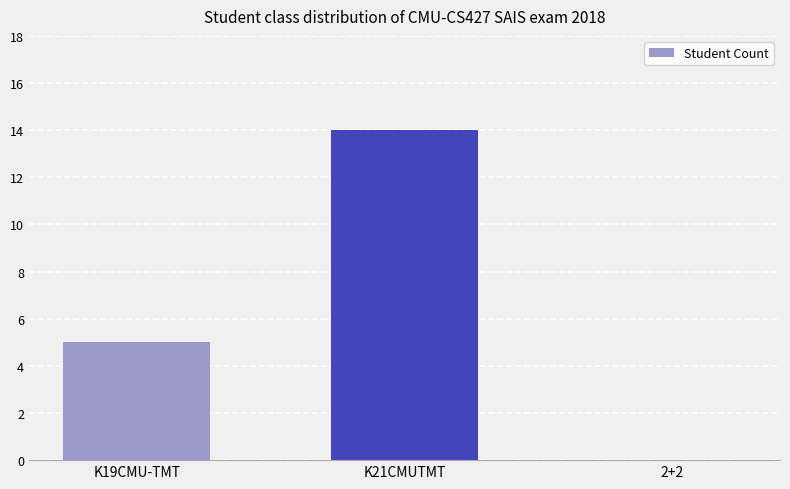

What is the sum of all values?

19